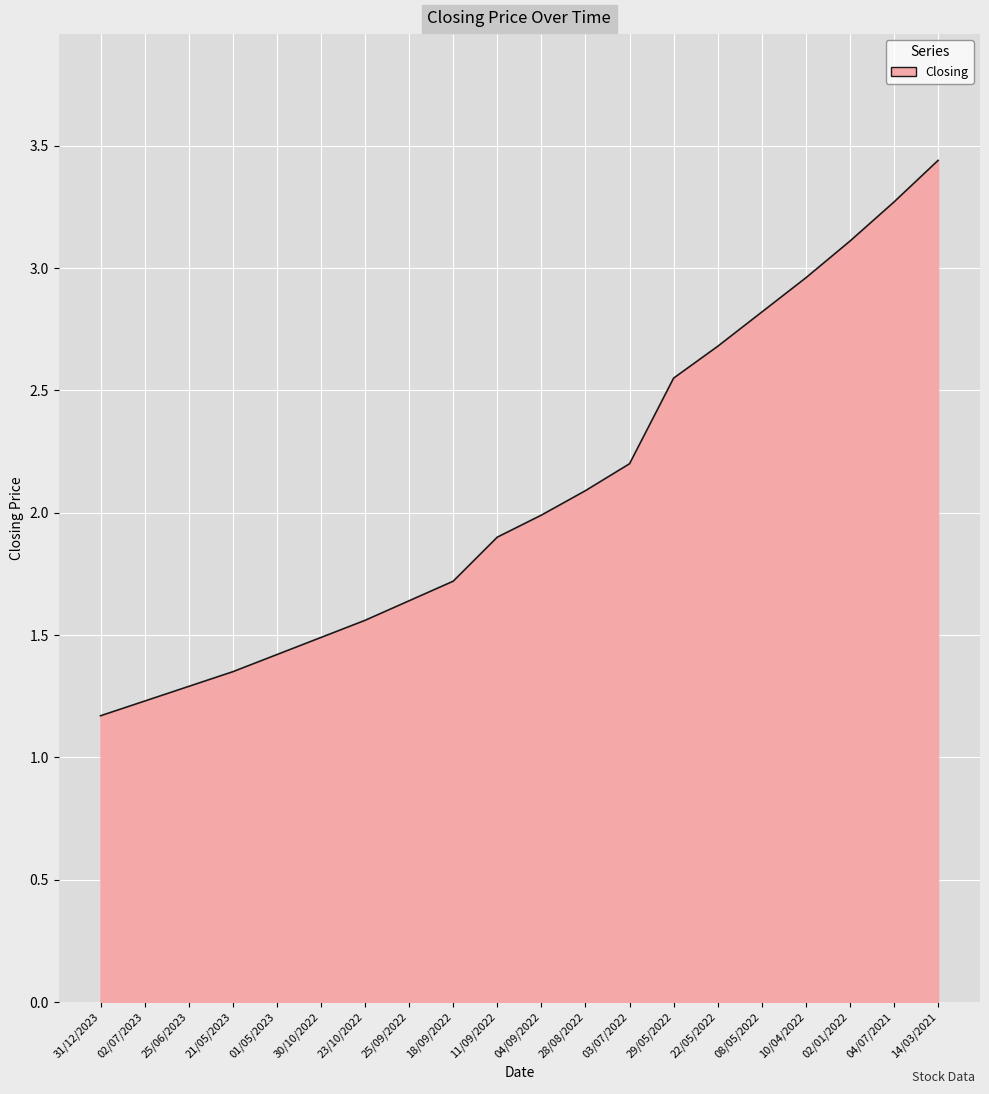

True or false: the data has more than 1 interior local peaks.

False